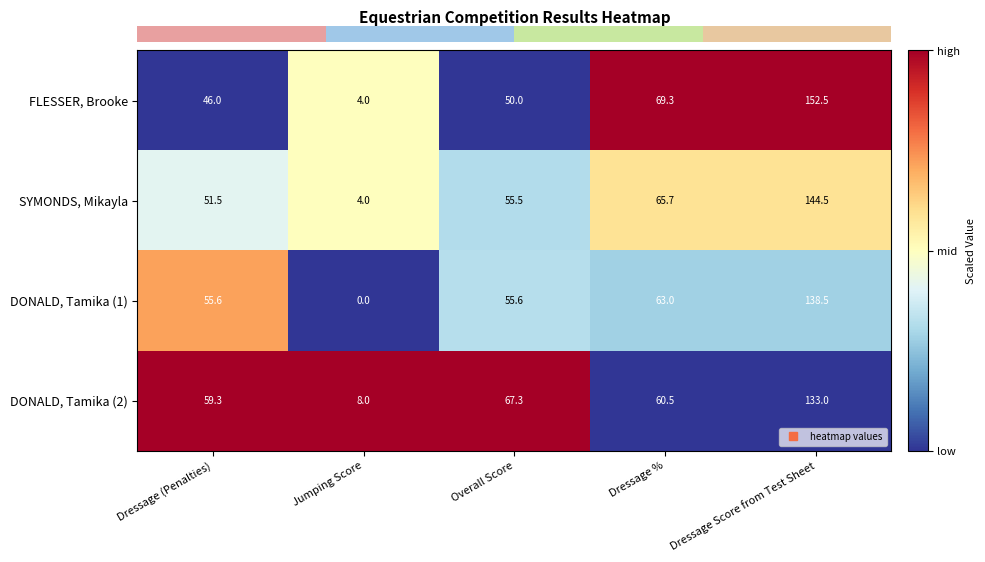

True or false: FLESSER, Brooke has a value of 37.3 at Dressage %.

False